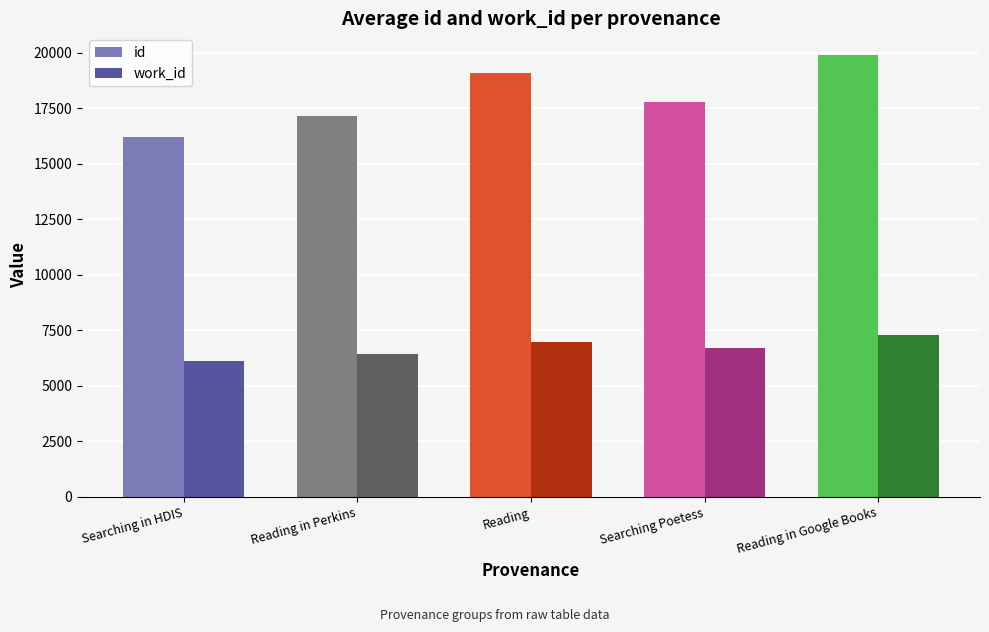

How many bars are there in each group?

2